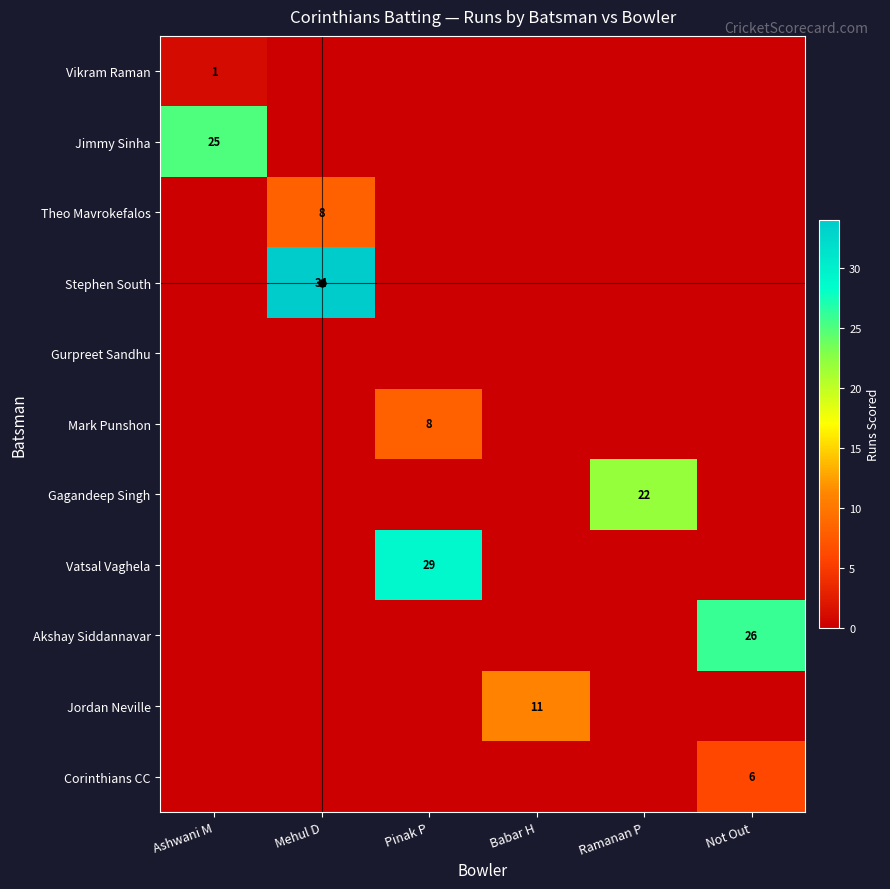

The value of Akshay Siddannavar at Not Out is 7. True or false?

False